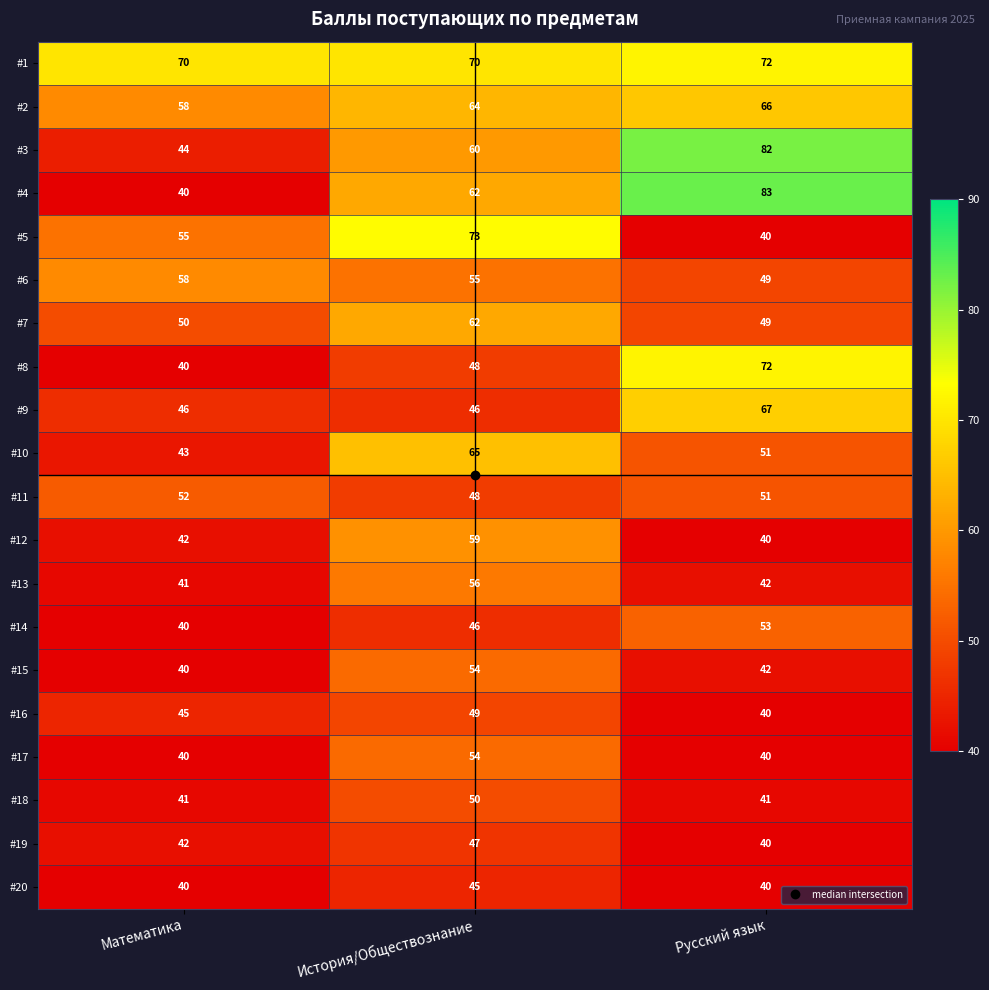

Where does the #6 series first go above 55?

Математика